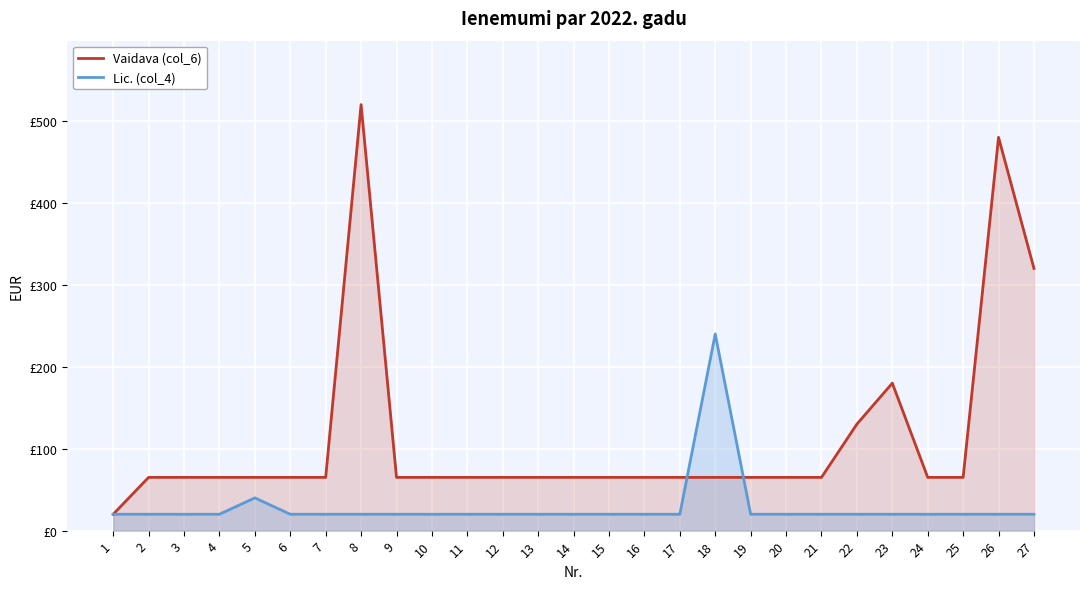

Which label corresponds to the smallest value in the chart?

1